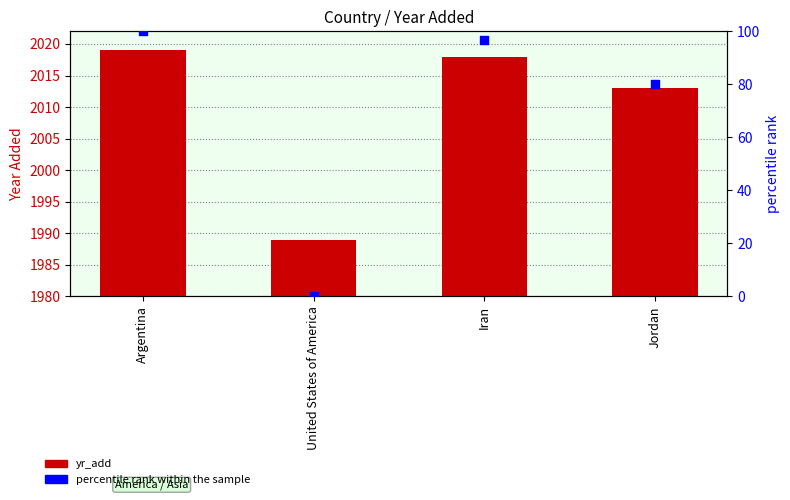

What is the total value across all series at Argentina?

2119.0